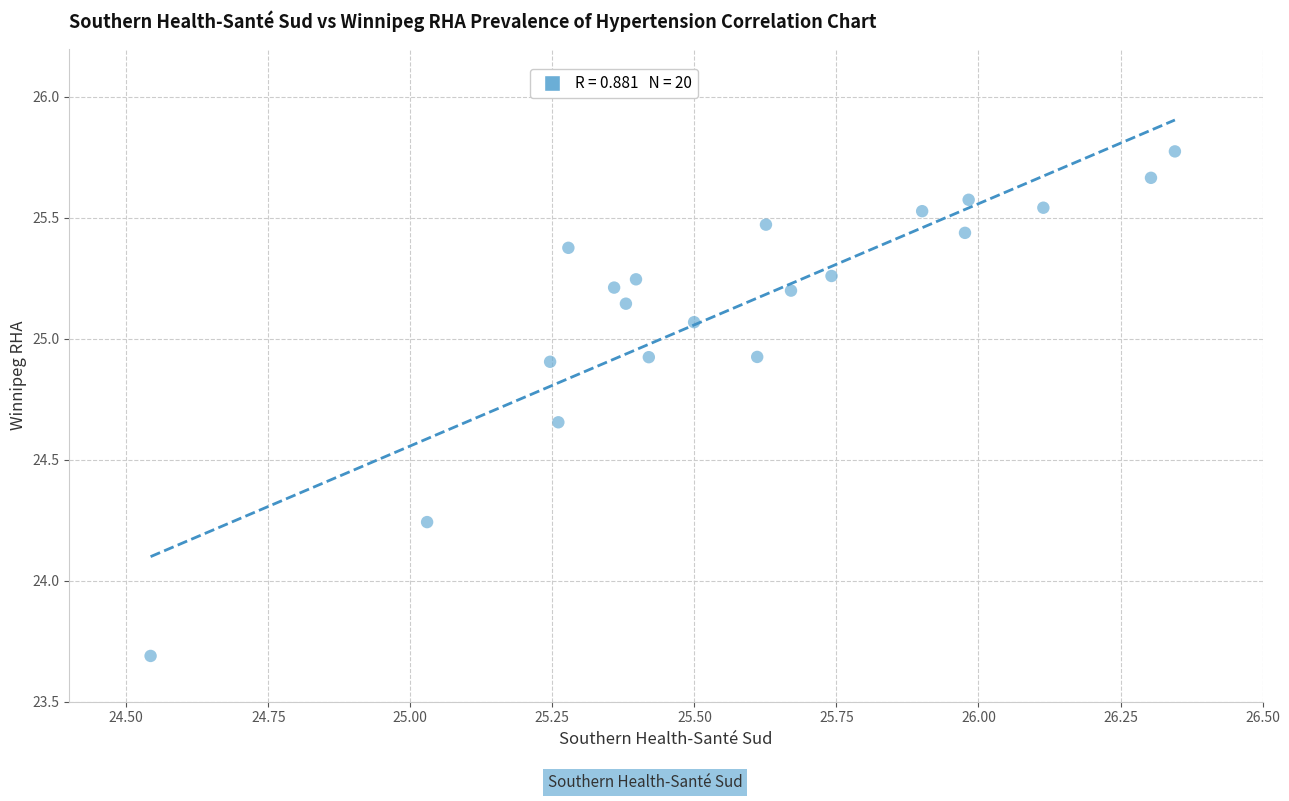

What is the range of Y values (max minus min)?

2.1